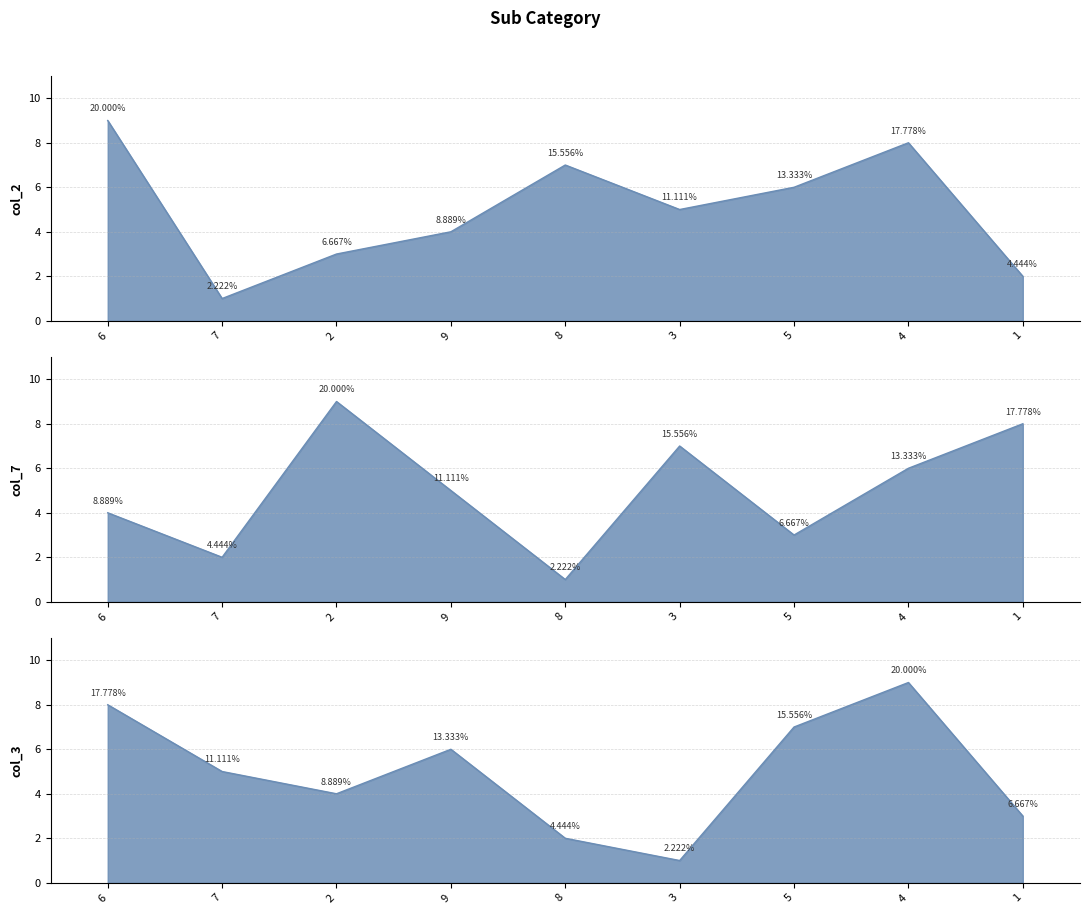

List the series in order of their peak value, lowest first.

col_2, col_7, col_3